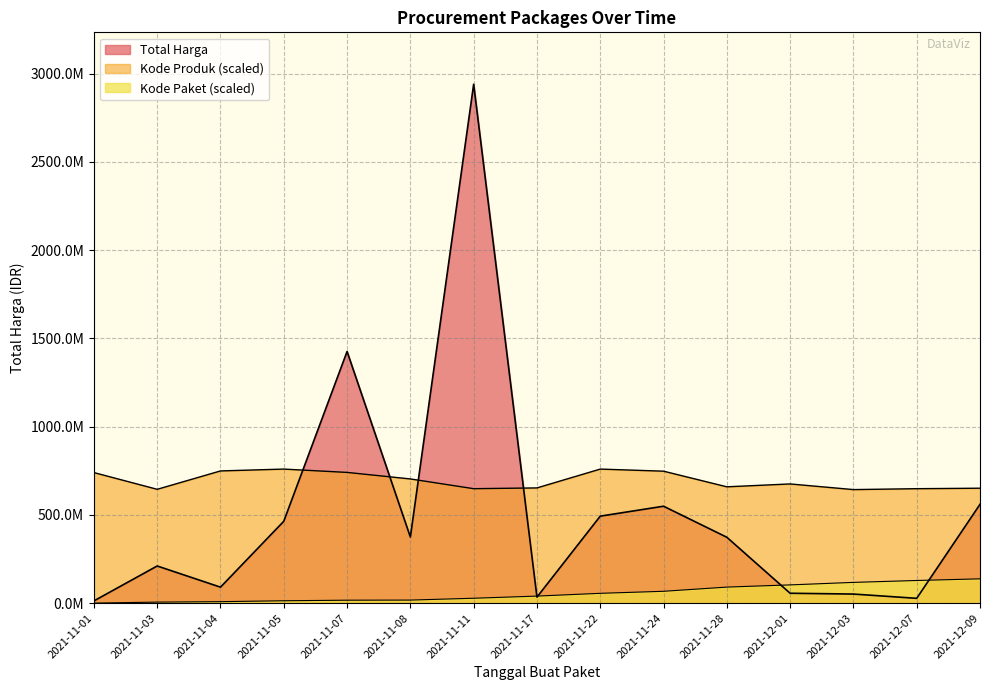

Where is the first local minimum for Kode Produk?

2021-11-03